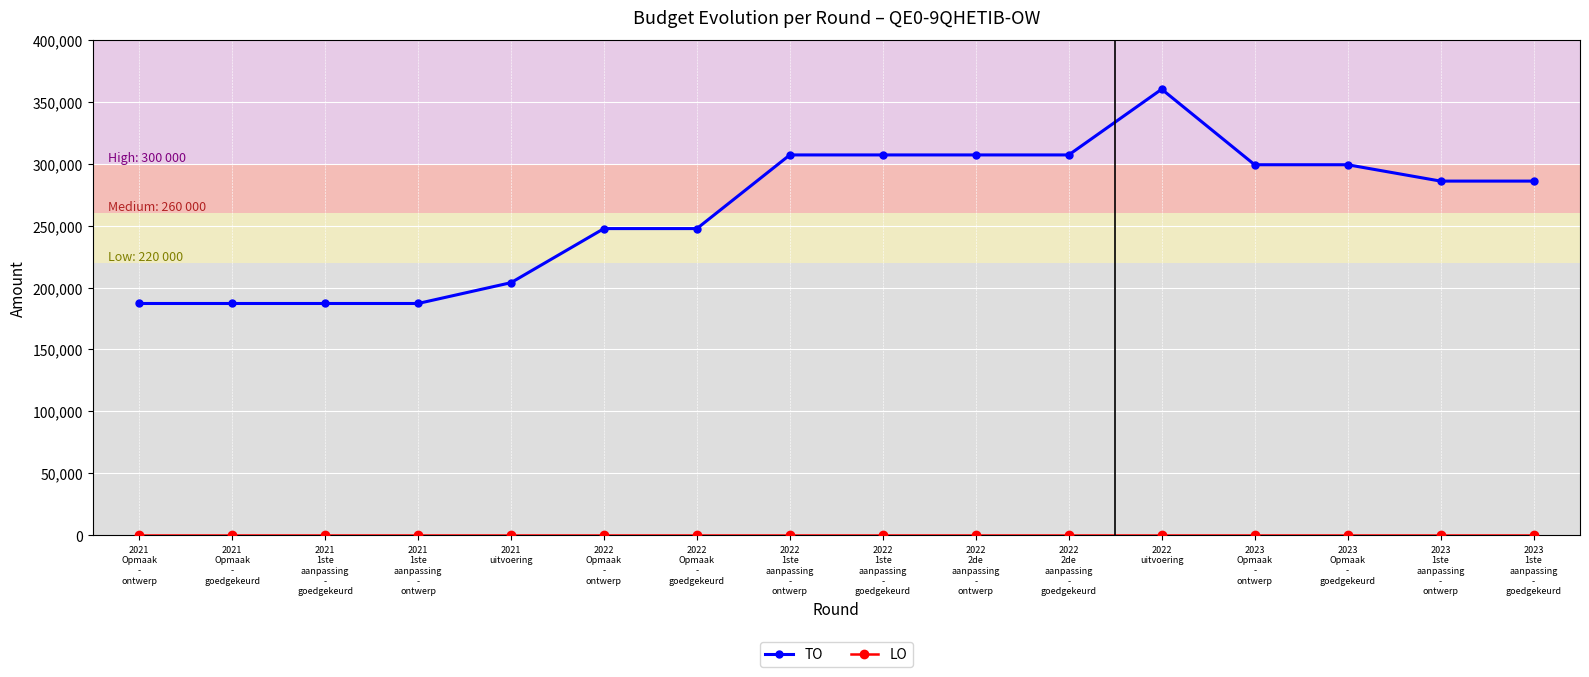

What position from the right is 2022
2de
aanpassing
-
ontwerp?

7